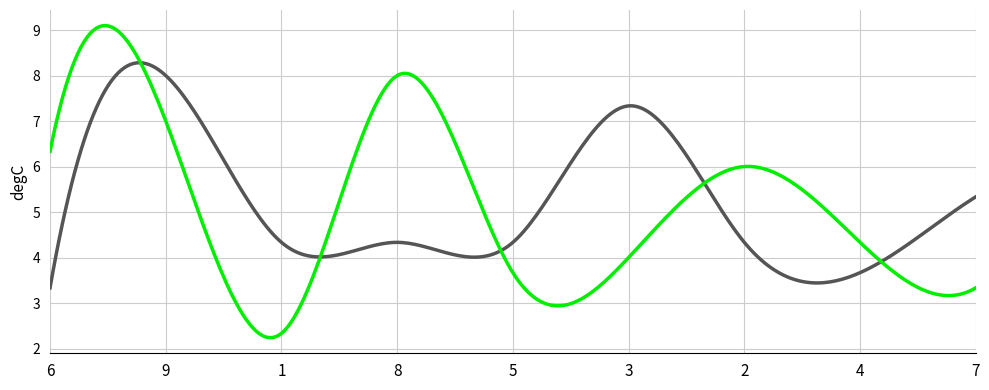

What is the minimum value shown in the chart?

2.2